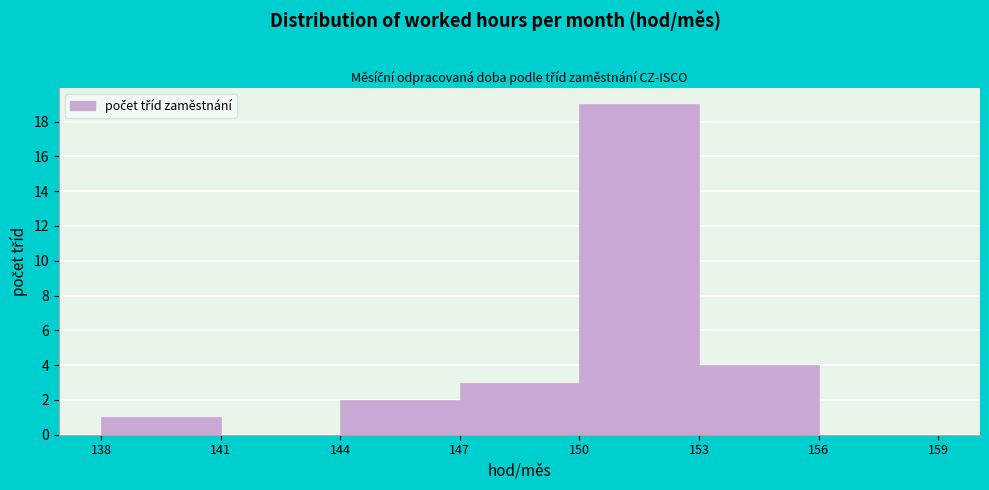

Which range on the x-axis has the tallest bar?

150 to 153